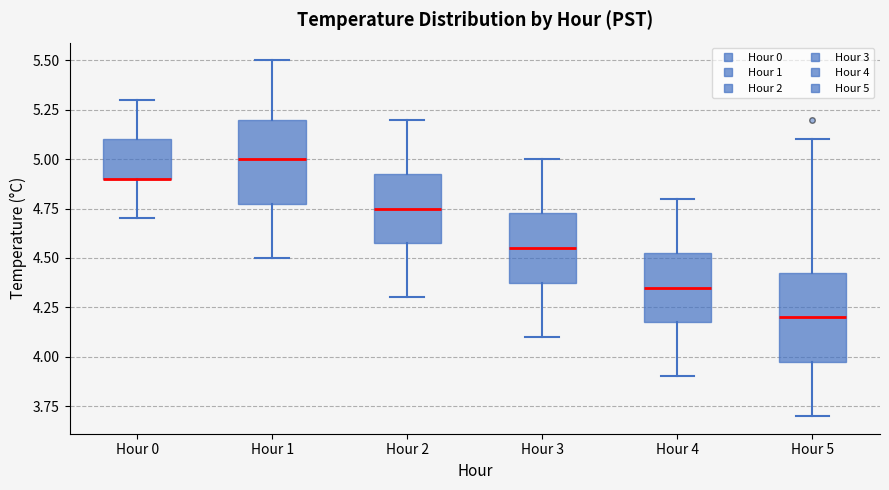

Reading left to right, transcribe this box plot: for each box, give where its median line is, the range the box spans, and where its two whiskers end, as read against the y-axis. The values are not printed on the chart, so give them approximately, as read against the axis.

Hour 0: median 4.90 (drawn on the box's lower edge), box 4.90 to 5.10, whiskers 4.70 to 5.30
Hour 1: median 5.00, box 4.80 to 5.20, whiskers 4.50 to 5.50
Hour 2: median 4.75, box 4.60 to 4.95, whiskers 4.30 to 5.20
Hour 3: median 4.55, box 4.40 to 4.75, whiskers 4.10 to 5.00
Hour 4: median 4.35, box 4.20 to 4.55, whiskers 3.90 to 4.80
Hour 5: median 4.20, box 4.00 to 4.45, whiskers 3.70 to 5.10